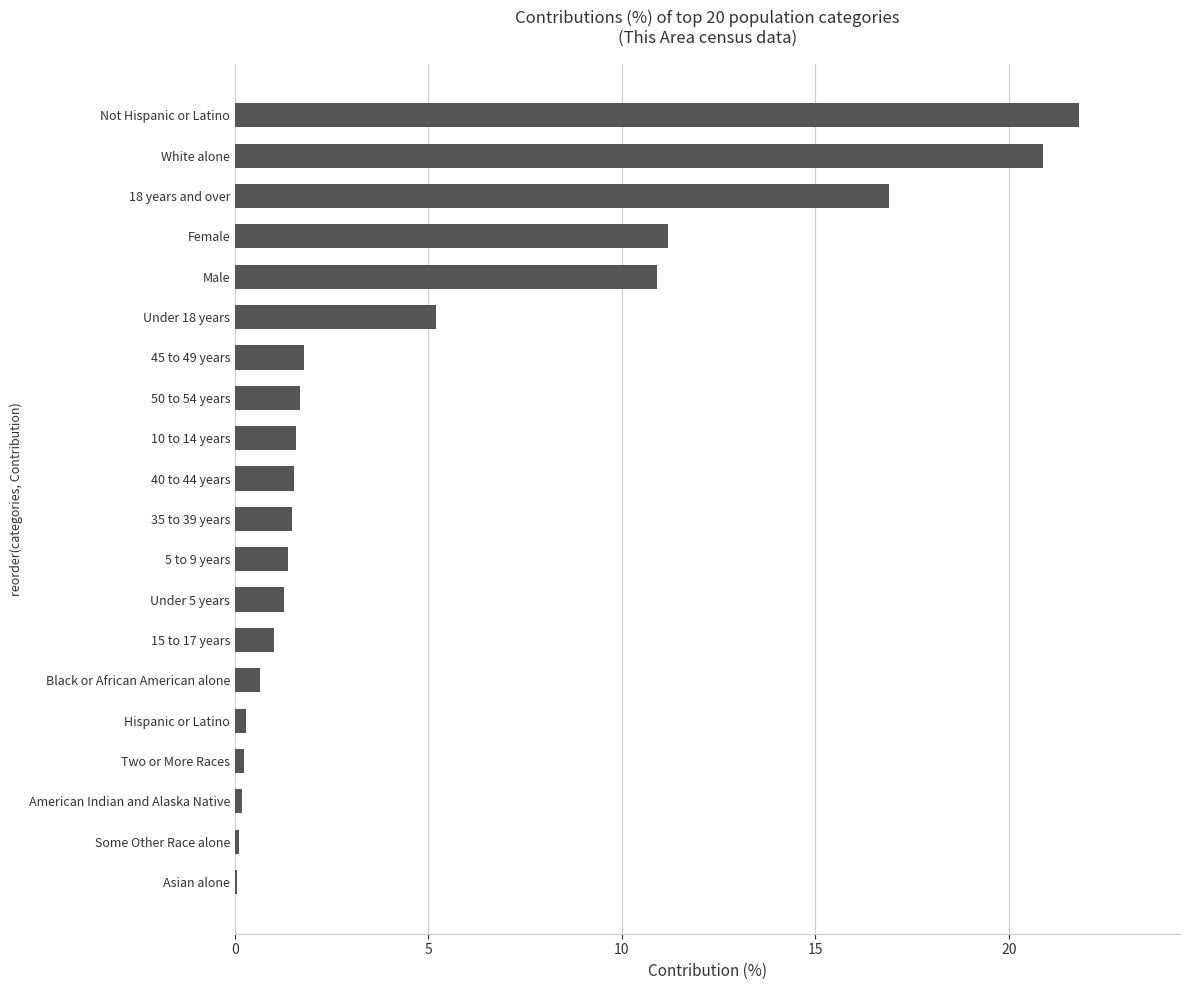

The chart shows a value of 0.7 at Black or African American alone. True or false?

True